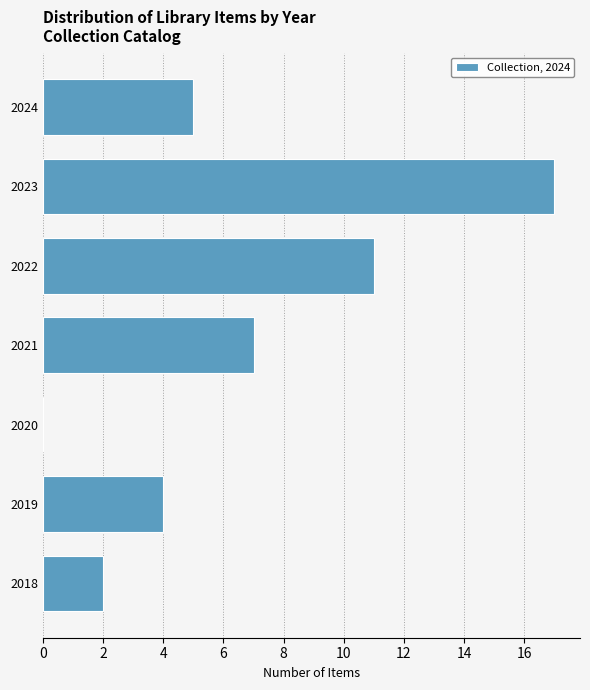

Reading top to bottom, extract all data points from this chart.

2024=5	2023=17	2022=11	2021=7	2020=0	2019=4	2018=2